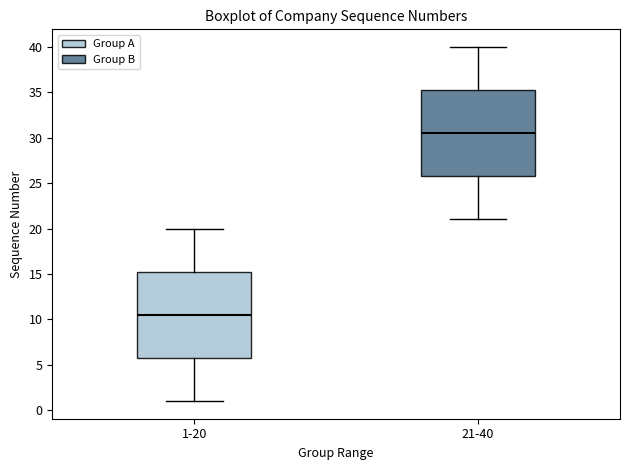

Where does the median line of the box for 1-20 sit on the y-axis? The values are not printed on the chart, so give them approximately, as read against the axis.

10.5